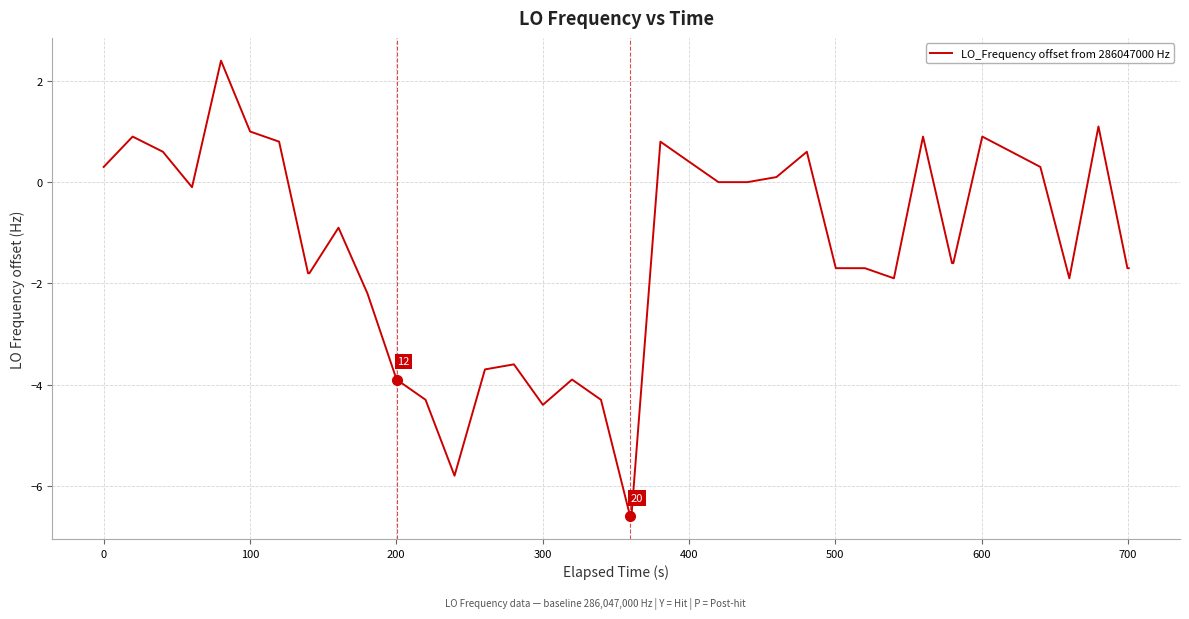

What is the minimum value shown in the chart?

-6.6